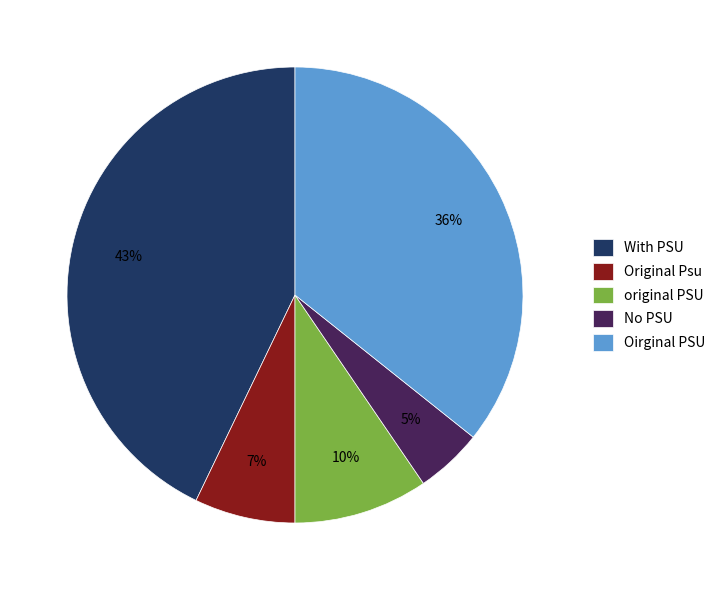

Which has a higher value, No PSU or Oirginal PSU?

Oirginal PSU